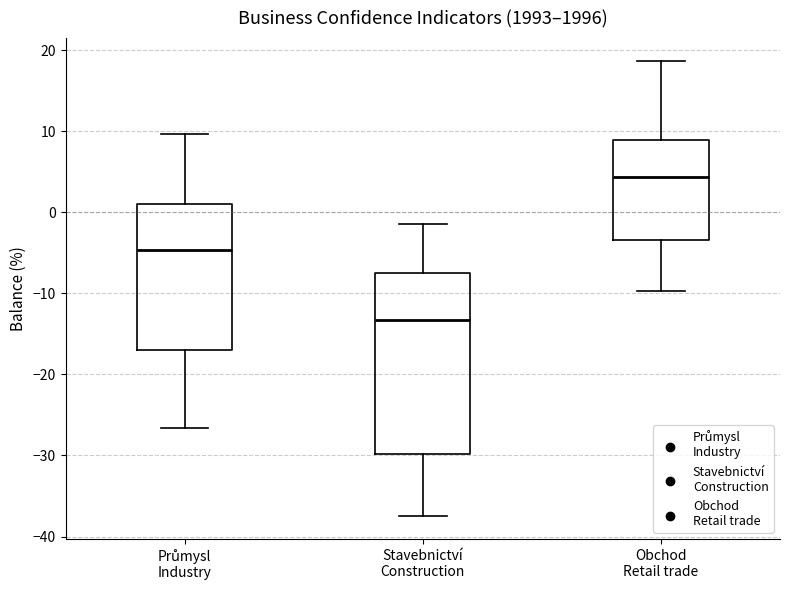

Comparing the boxes themselves (not the whiskers), which one is the tallest?

Stavebnictví Construction